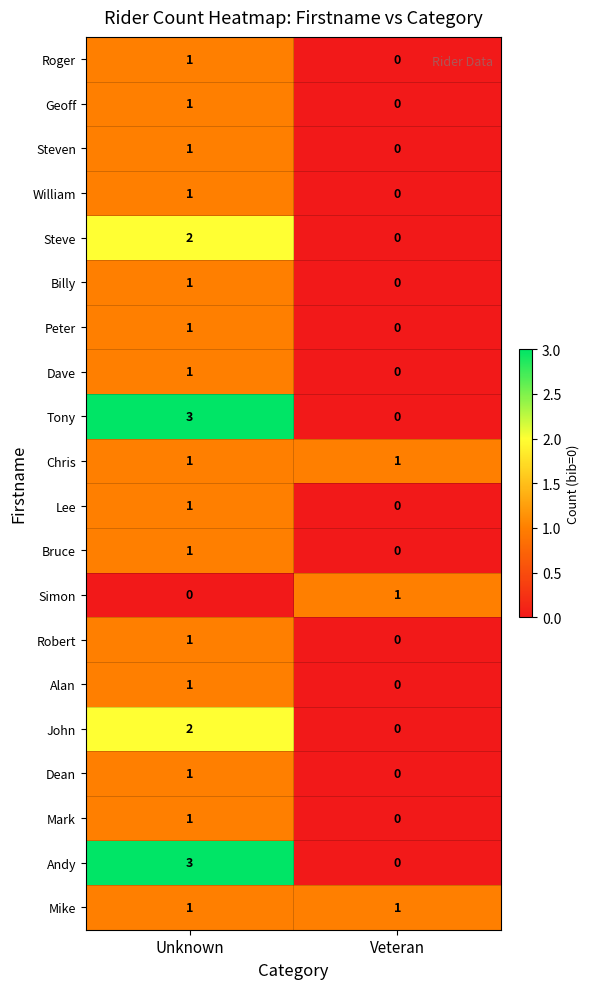

The Steve series shows 0 at Veteran. True or false?

True